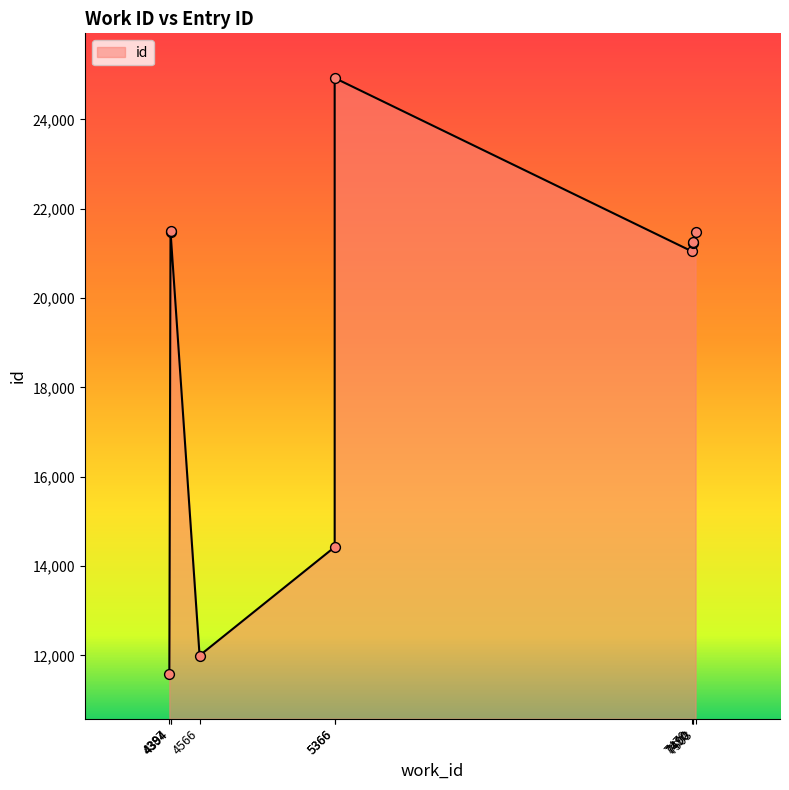

Approximately how many times larger is the value at 4387 compared to 7490?

0.5